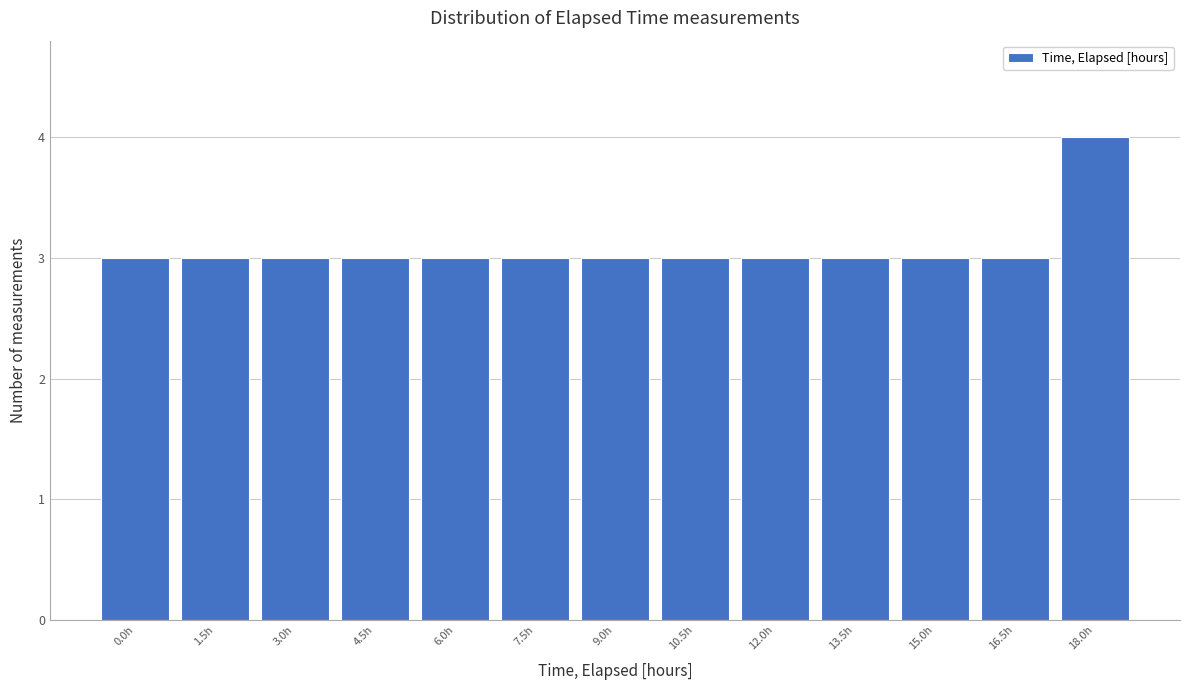

Reading left to right, what are all the values shown in this chart?

3	3	3	3	3	3	3	3	3	3	3	3	4